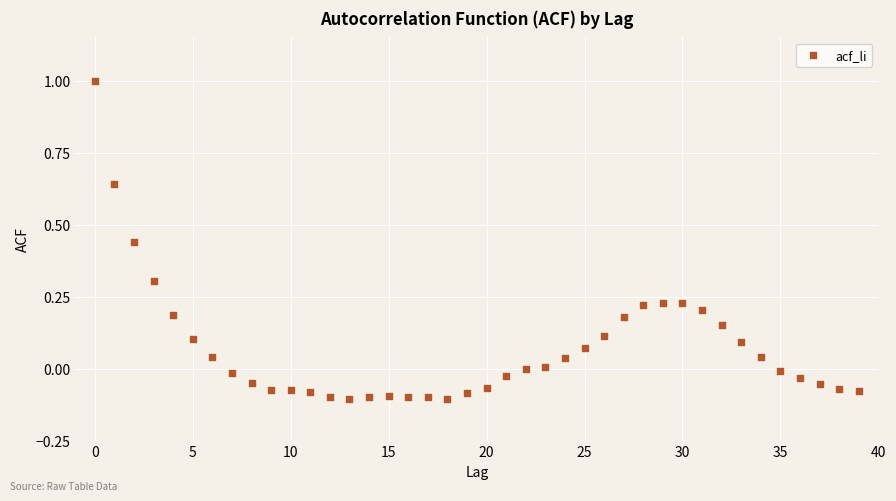

What is the range of Y values (max minus min)?

1.1